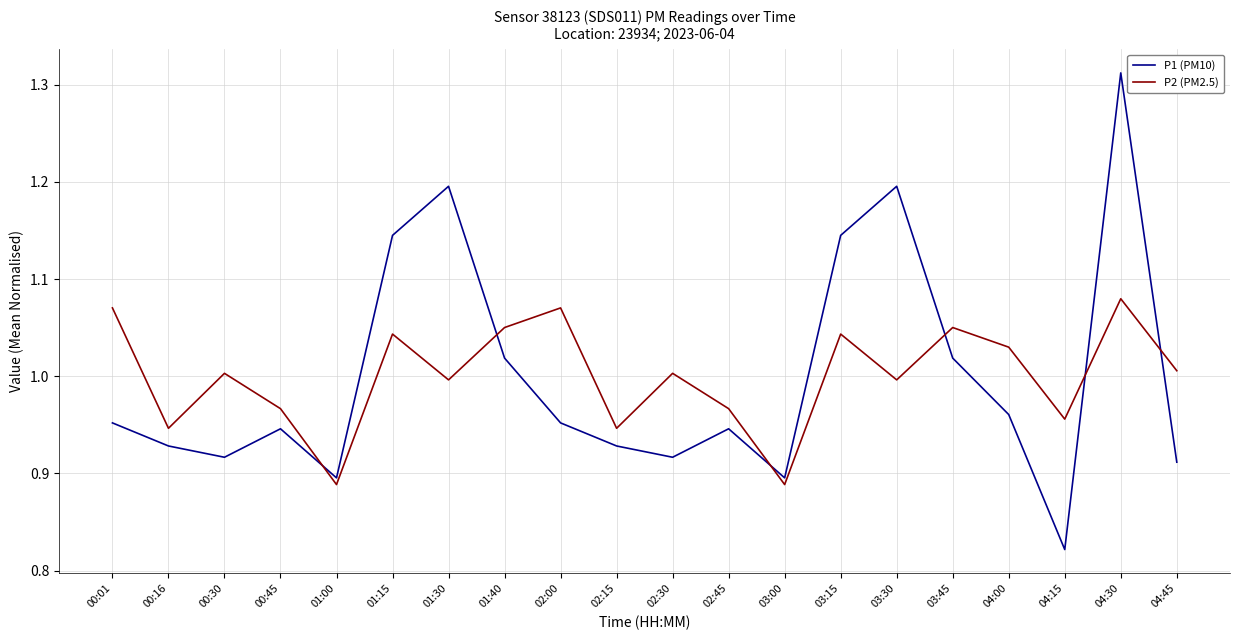

How many interior local valleys does the P1 (PM10) series have?

5